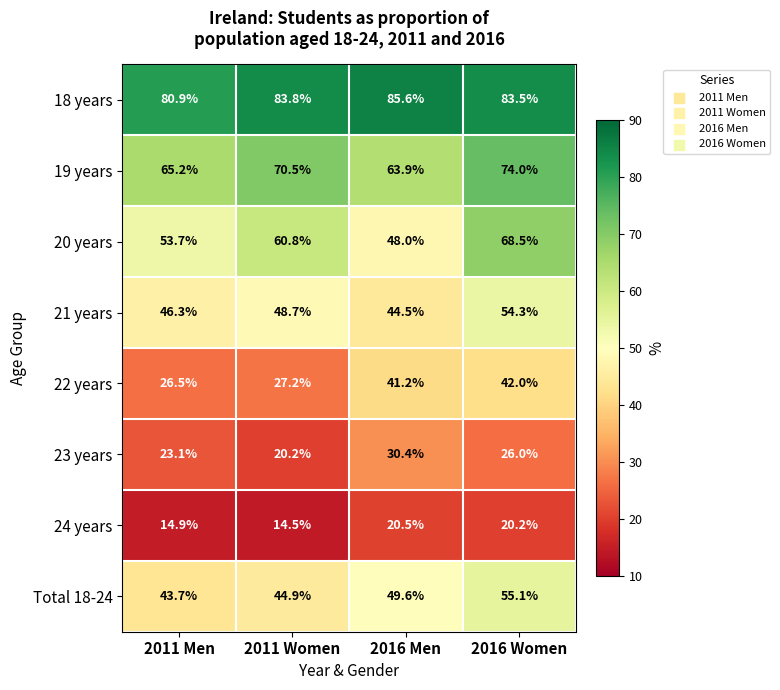

What is the maximum value shown in the chart?

85.6